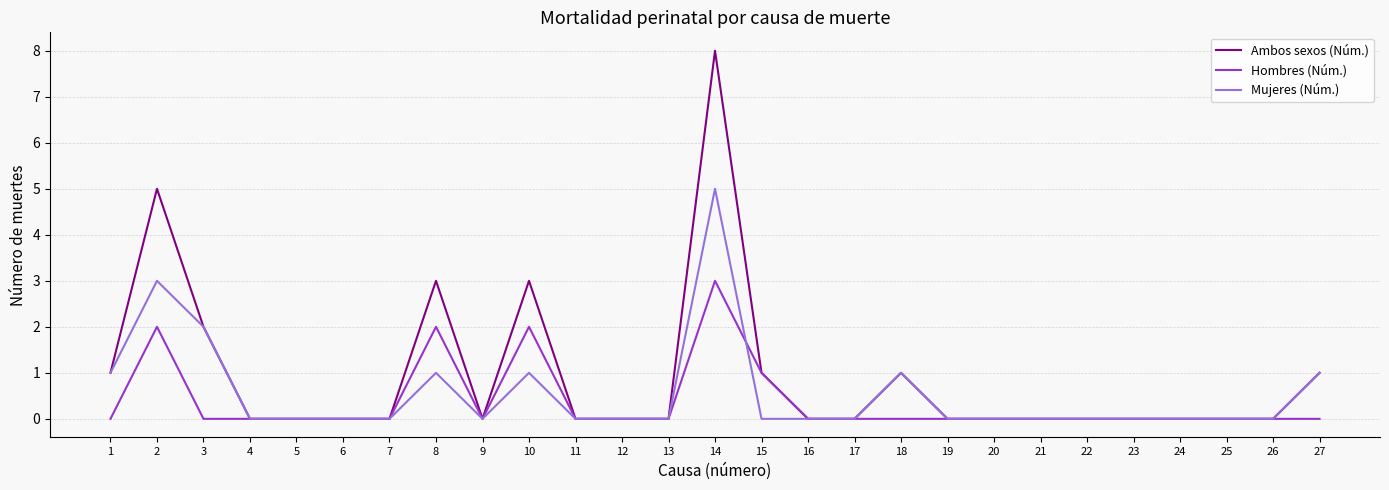

List the series in order of their peak value, lowest first.

Hombres (Núm.), Mujeres (Núm.), Ambos sexos (Núm.)